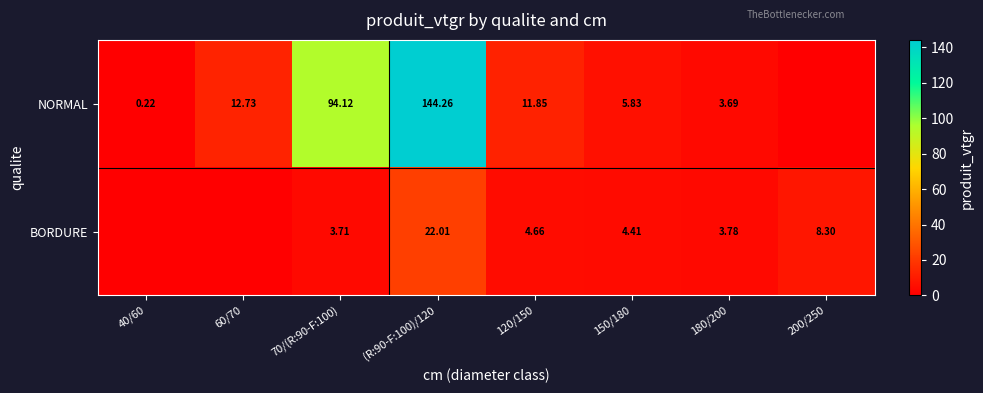

Rank the series at 180/200 from lowest to highest value.

NORMAL, BORDURE